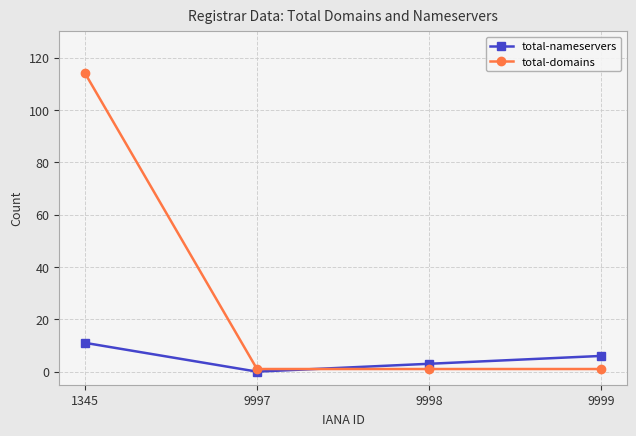

Is the value of total-nameservers at 9997 greater than the value of total-domains at 1345?

No